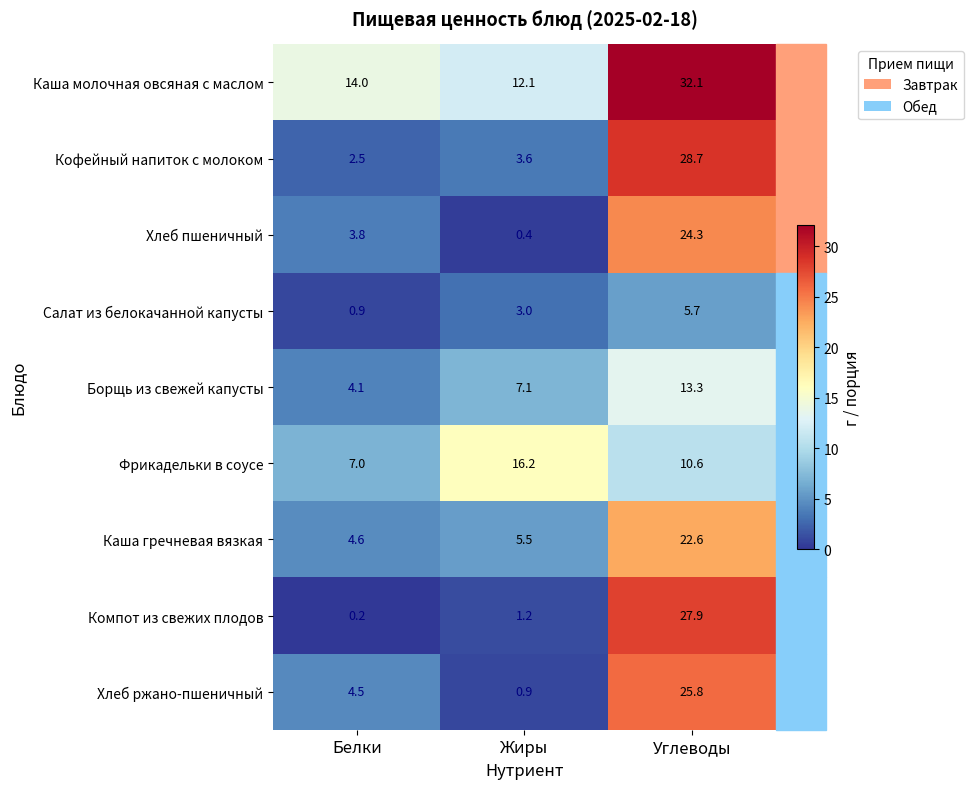

How many series are shown in this chart?

9